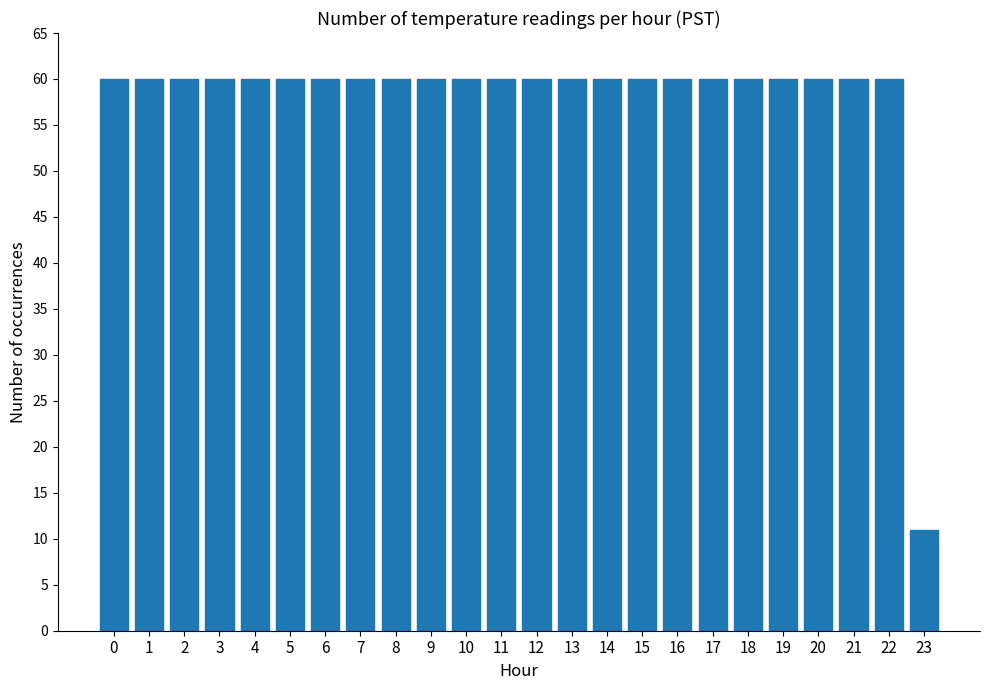

Which label corresponds to the smallest value in the chart?

23